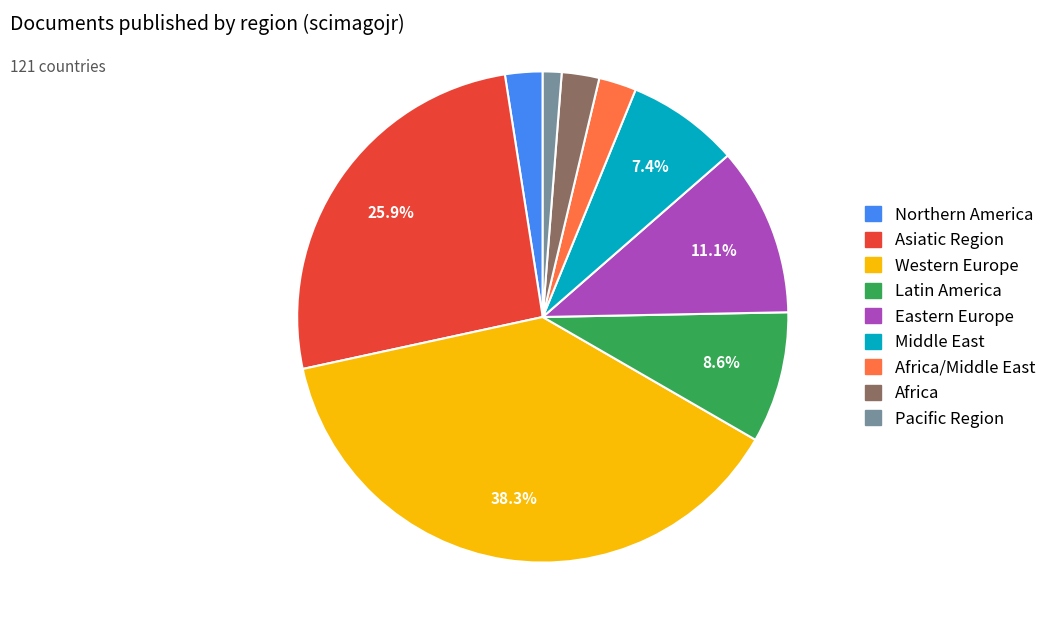

Does any single category account for the majority?

No